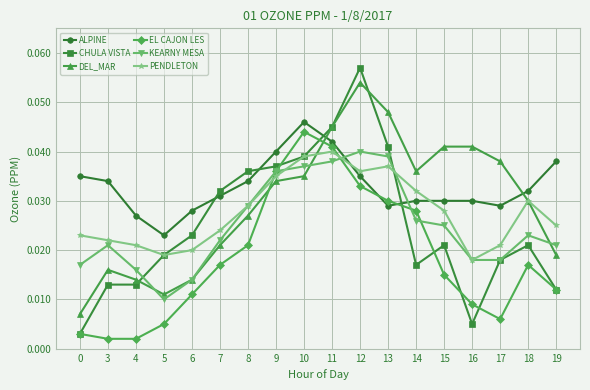

How many times do ALPINE and PENDLETON cross each other?

2